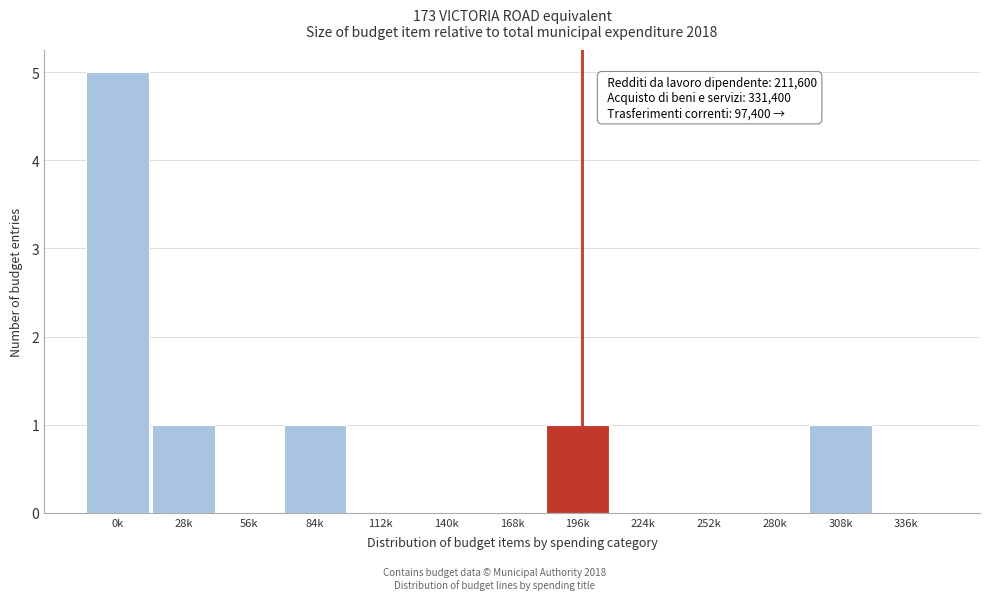

Reading left to right, transcribe all the data shown in this chart.

0k=5	28k=1	56k=0	84k=1	112k=0	140k=0	168k=0	196k=1	224k=0	252k=0	280k=0	308k=1	336k=0